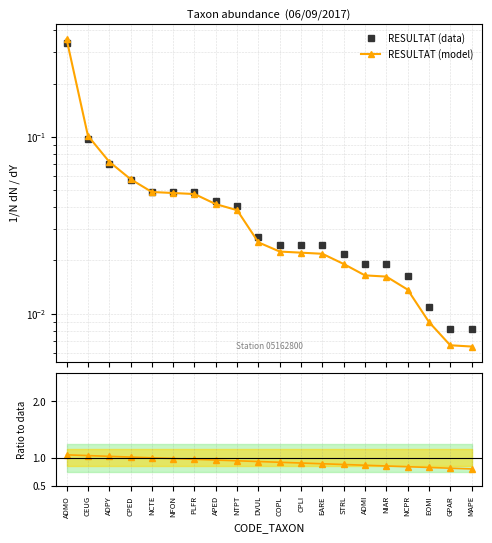

How many series are shown in this chart?

3